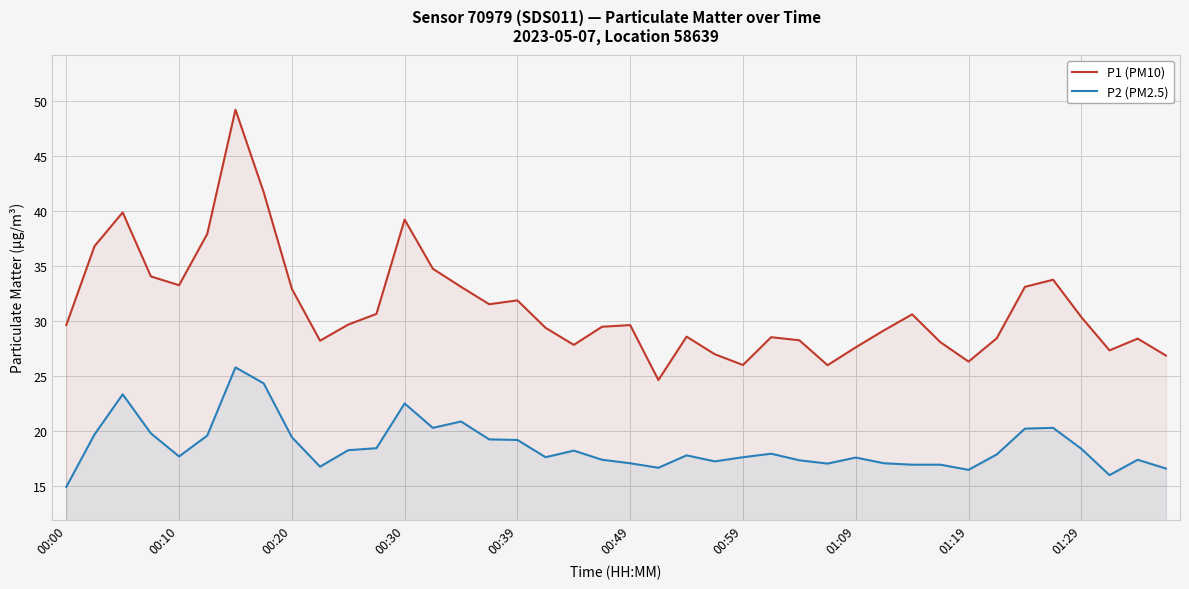

Reading left to right, transcribe all the data shown in this chart.

P1 (PM10): 29.6	36.8	39.9	34.1	33.3	38.0	49.2	41.8	33.0	28.2	29.7	30.7	39.2	34.8	33.1	31.6	31.9	29.4	27.9	29.5	29.6	24.6	28.6	27.0	26.0	28.6	28.3	26.0	27.6	29.2	30.6	28.1	26.3	28.4	33.1	33.8	30.4	27.4	28.4	26.9
P2 (PM2.5): 14.9	19.7	23.4	19.8	17.7	19.6	25.8	24.4	19.4	16.8	18.3	18.4	22.5	20.3	20.9	19.2	19.2	17.6	18.2	17.4	17.1	16.7	17.8	17.2	17.6	17.9	17.4	17.1	17.6	17.1	16.9	16.9	16.5	17.9	20.2	20.3	18.4	16.0	17.4	16.6